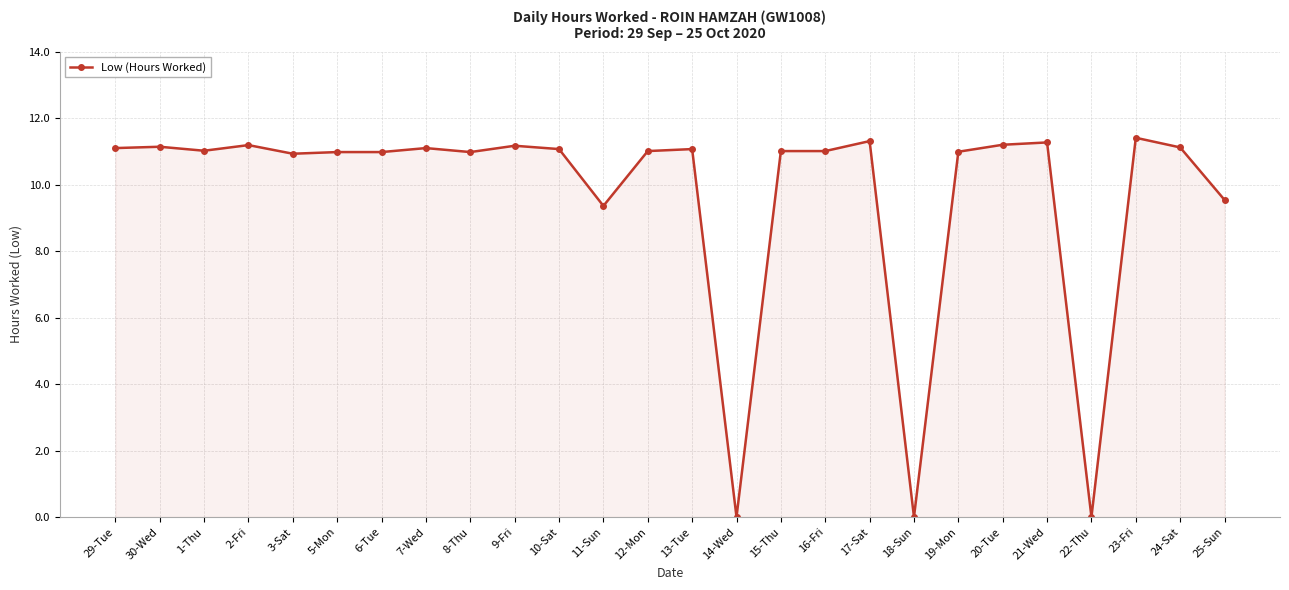

What is the sum of the values at 20-Tue and 5-Mon?

22.2